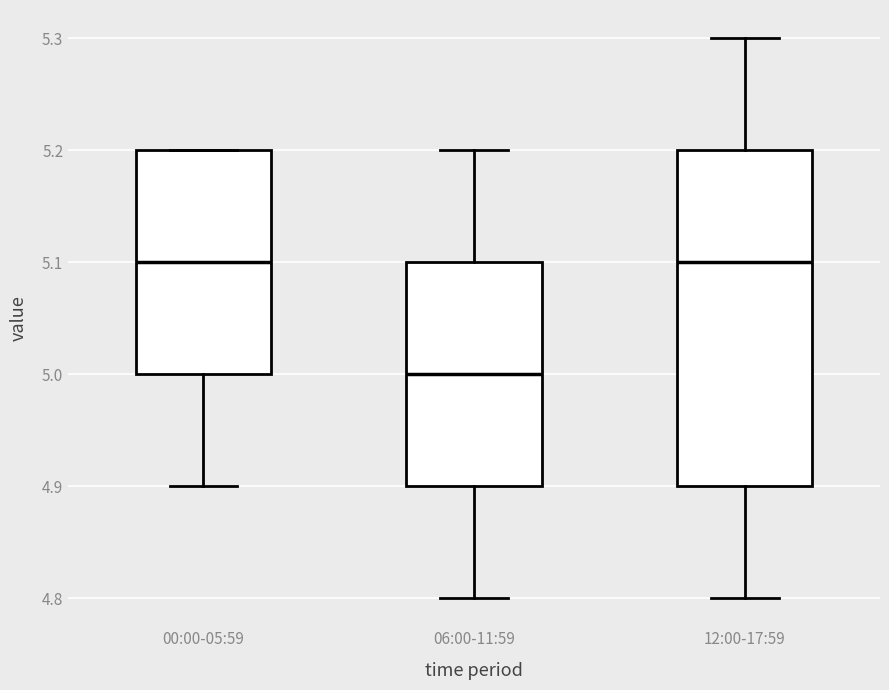

Where does the lower whisker of the box for 06:00-11:59 end on the y-axis? The values are not printed on the chart, so give them approximately, as read against the axis.

4.8